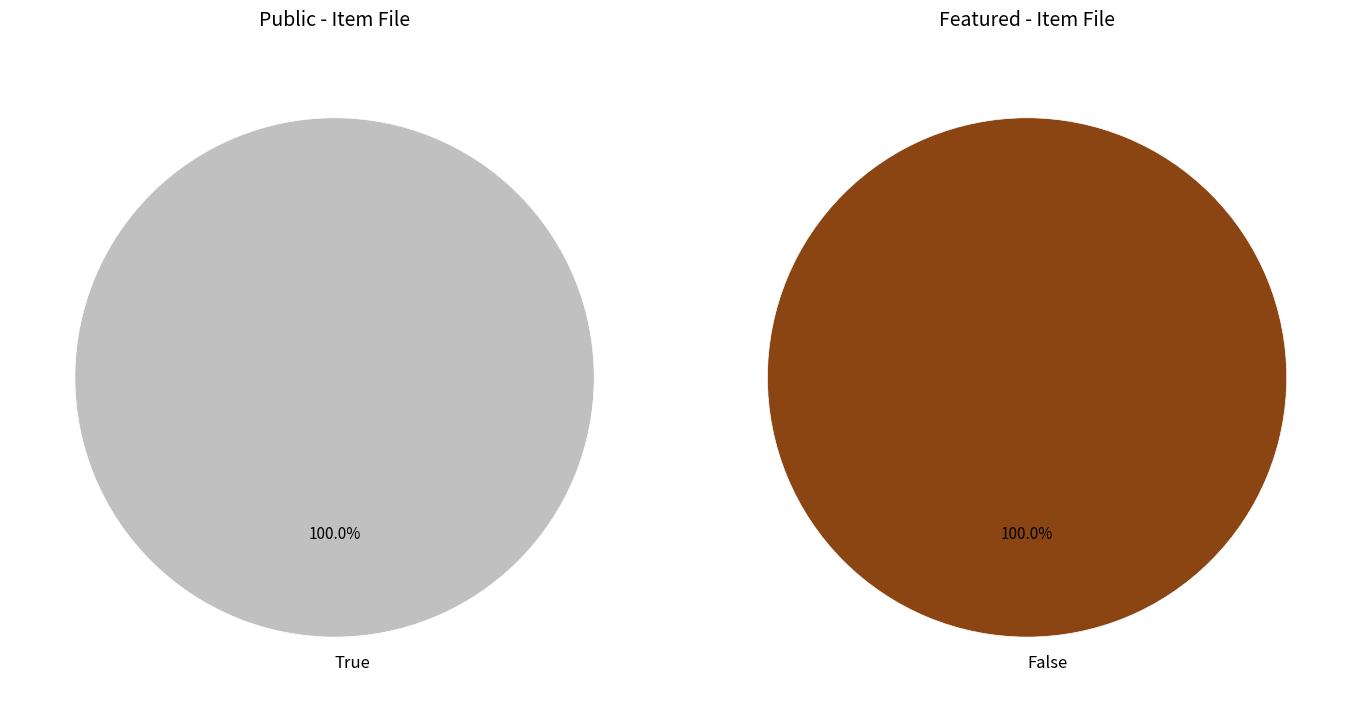

True or false: 8964 accounts for 58% of the total.

False